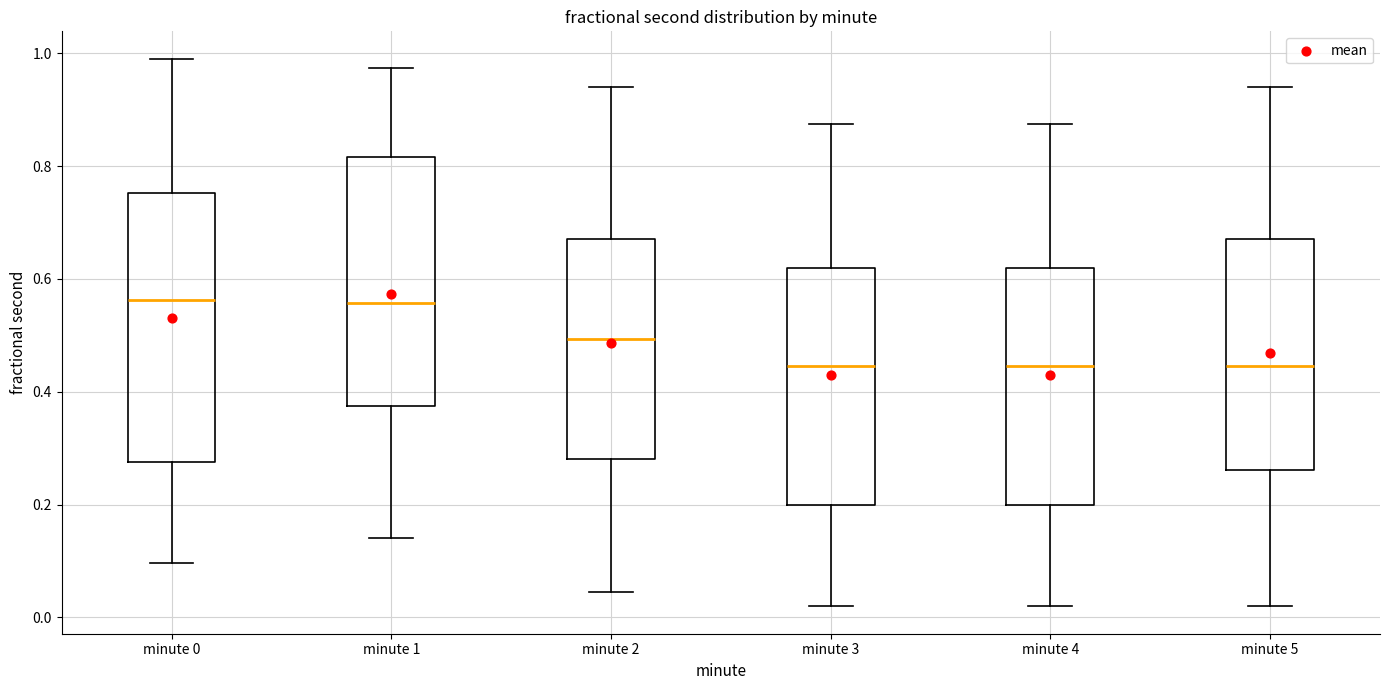

Which box is the tallest, from its lower edge to its upper edge?

minute 0